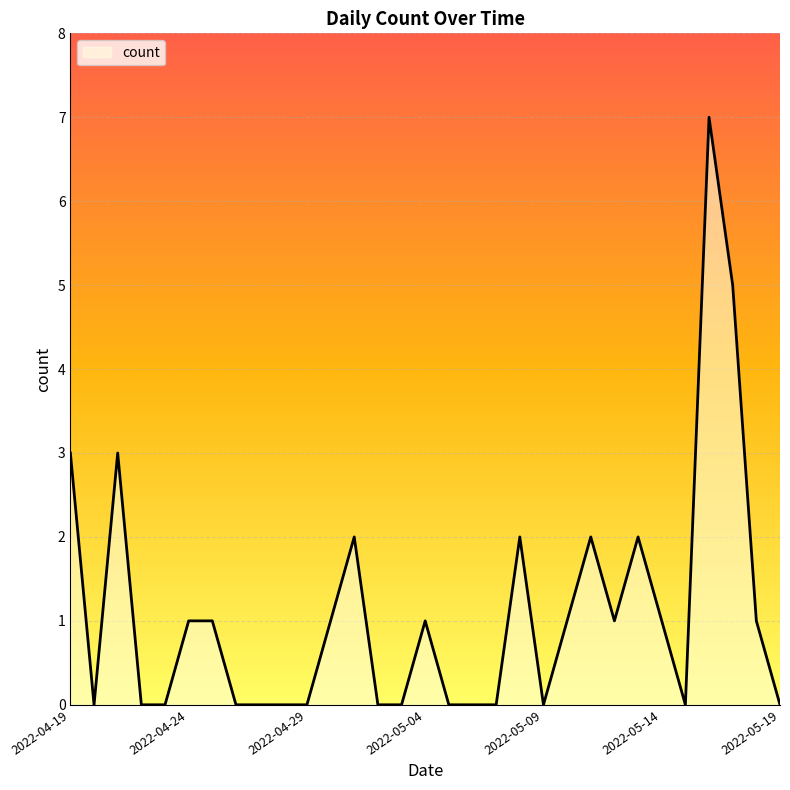

What is the greatest value displayed?

7